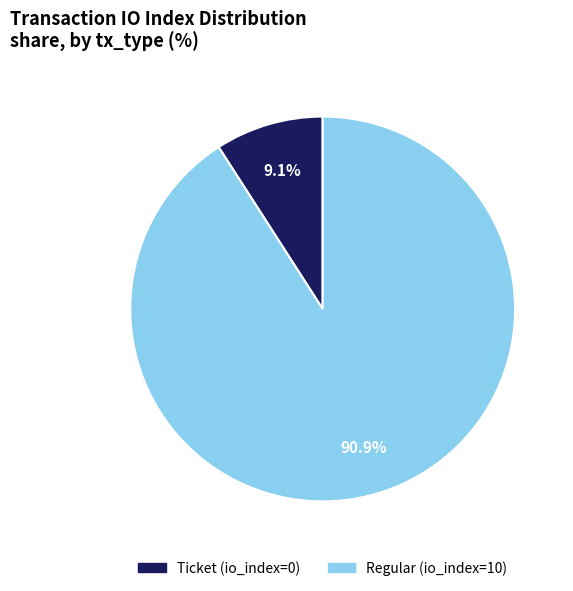

Is the sum of Ticket (io_index=0) and Regular (io_index=10) greater than half?

Yes